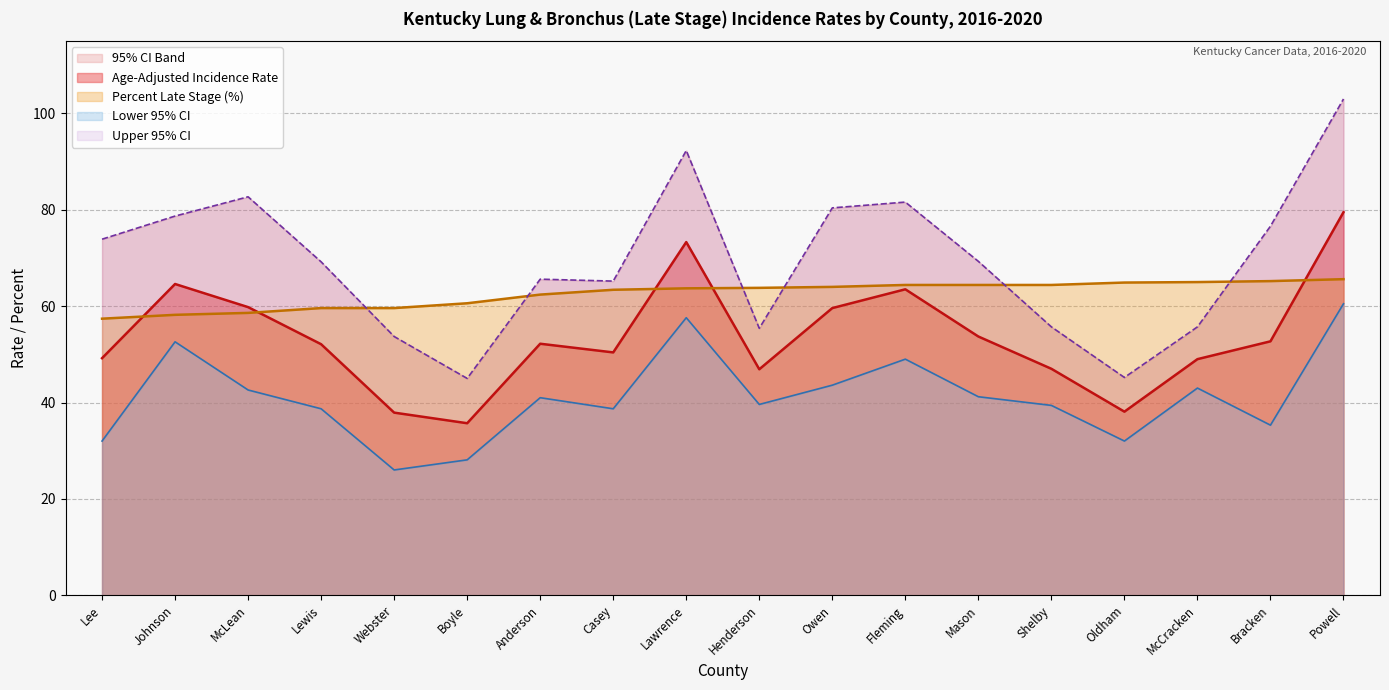

What is the lowest value of the Upper 95% CI series?

45.0